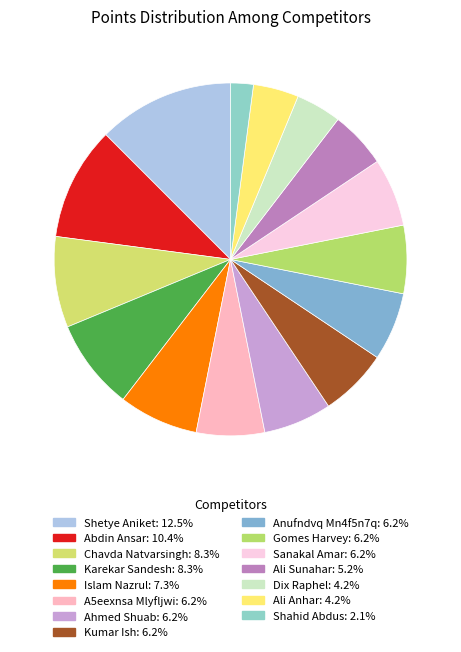

Count the number of slices in the pie.

15